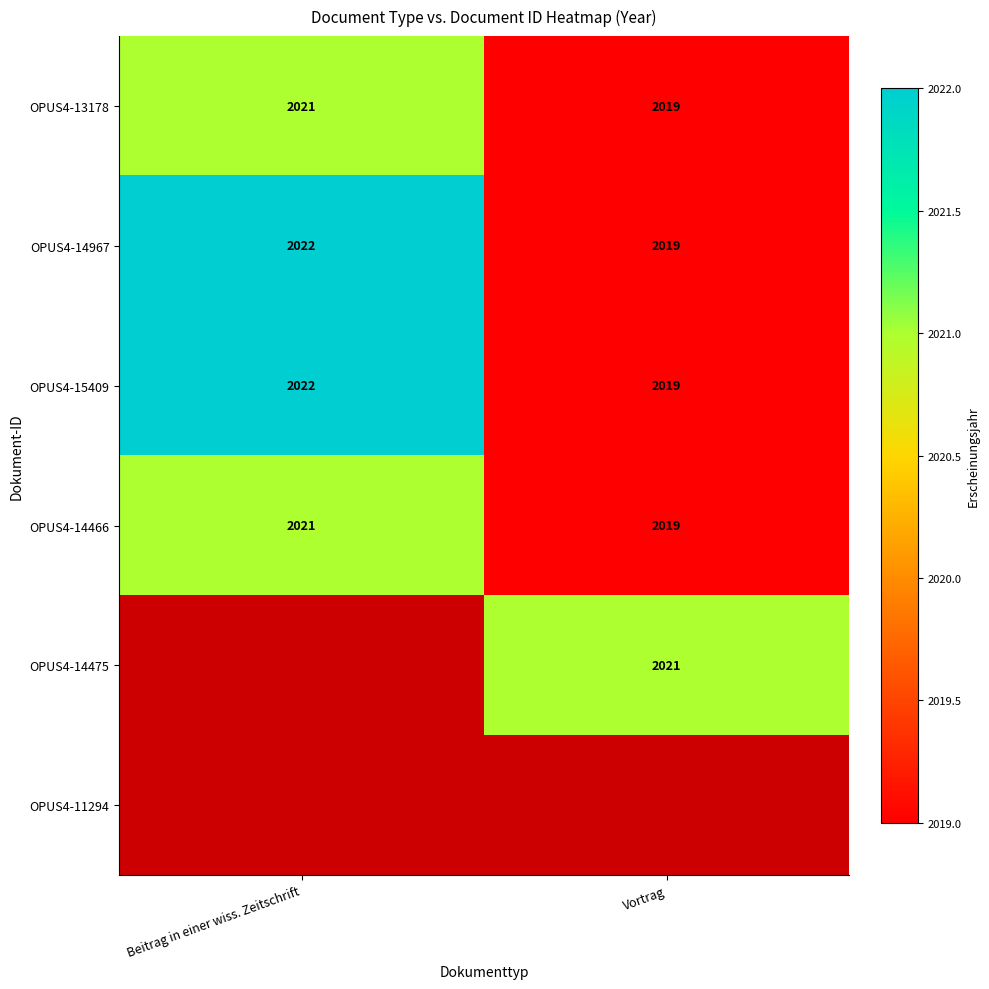

What is the sum of the OPUS4-14967 values at Beitrag in einer wiss. Zeitschrift and Vortrag?

4041